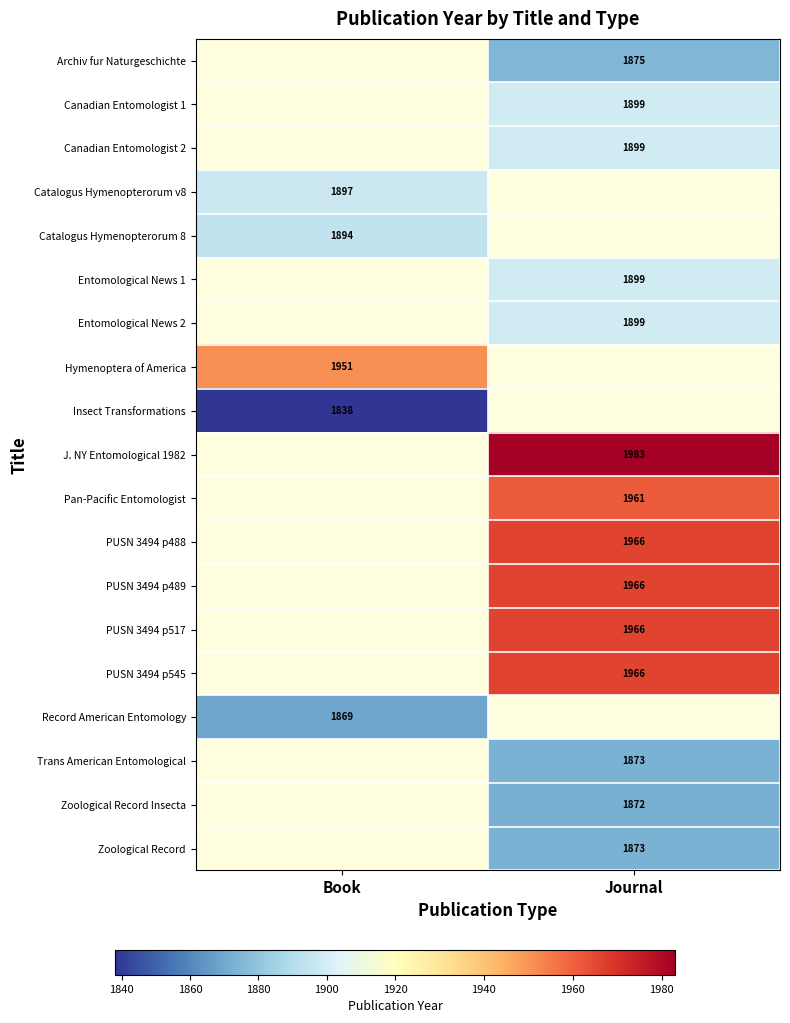

The value of Pan-Pacific Entomologist at Journal is 747. True or false?

False